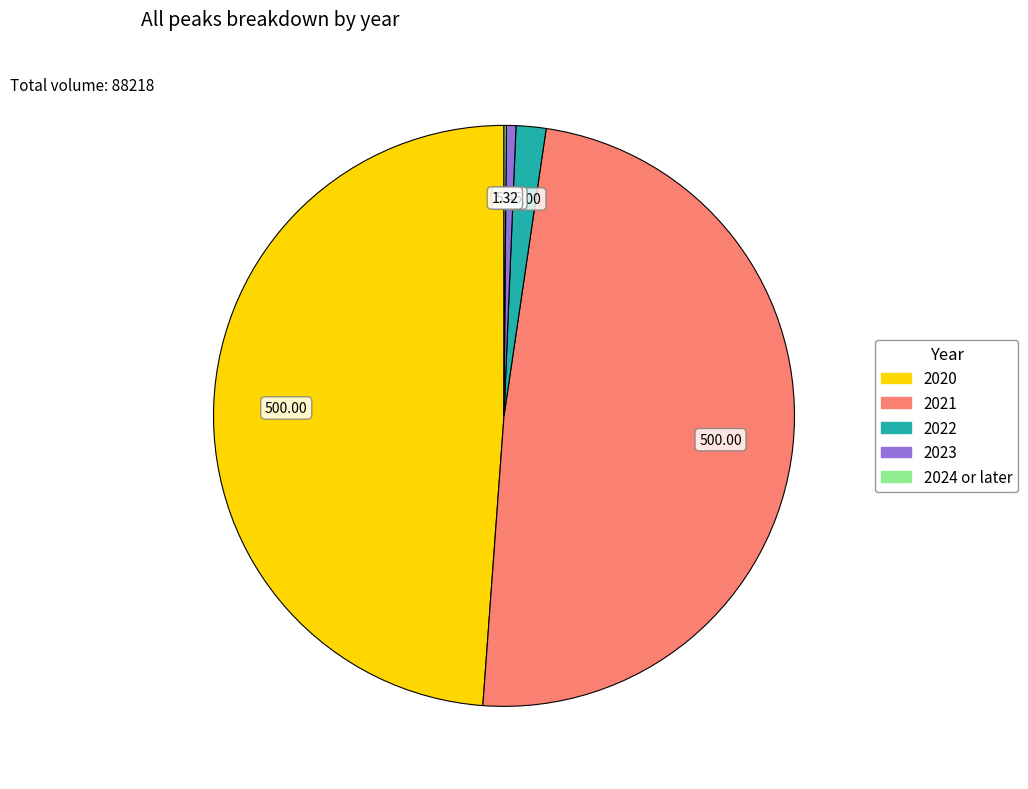

Is there a majority slice in this chart?

No